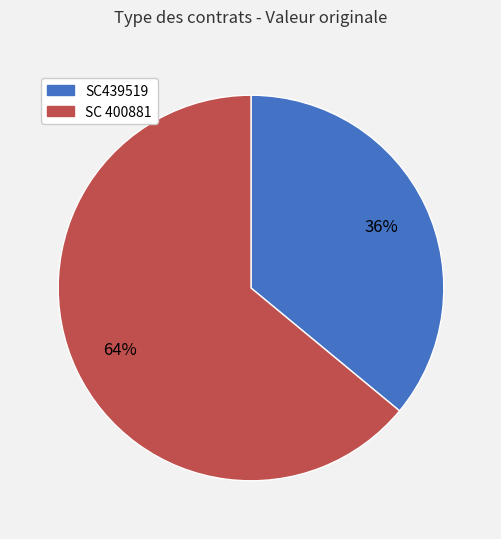

To the nearest percent, what is the difference between the largest and smallest slice percentages?

28%